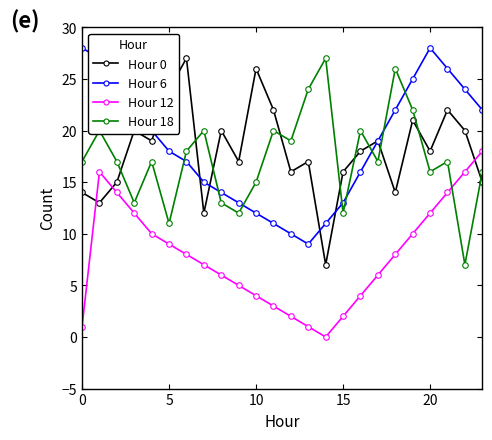

What is the maximum value shown in the chart?

28